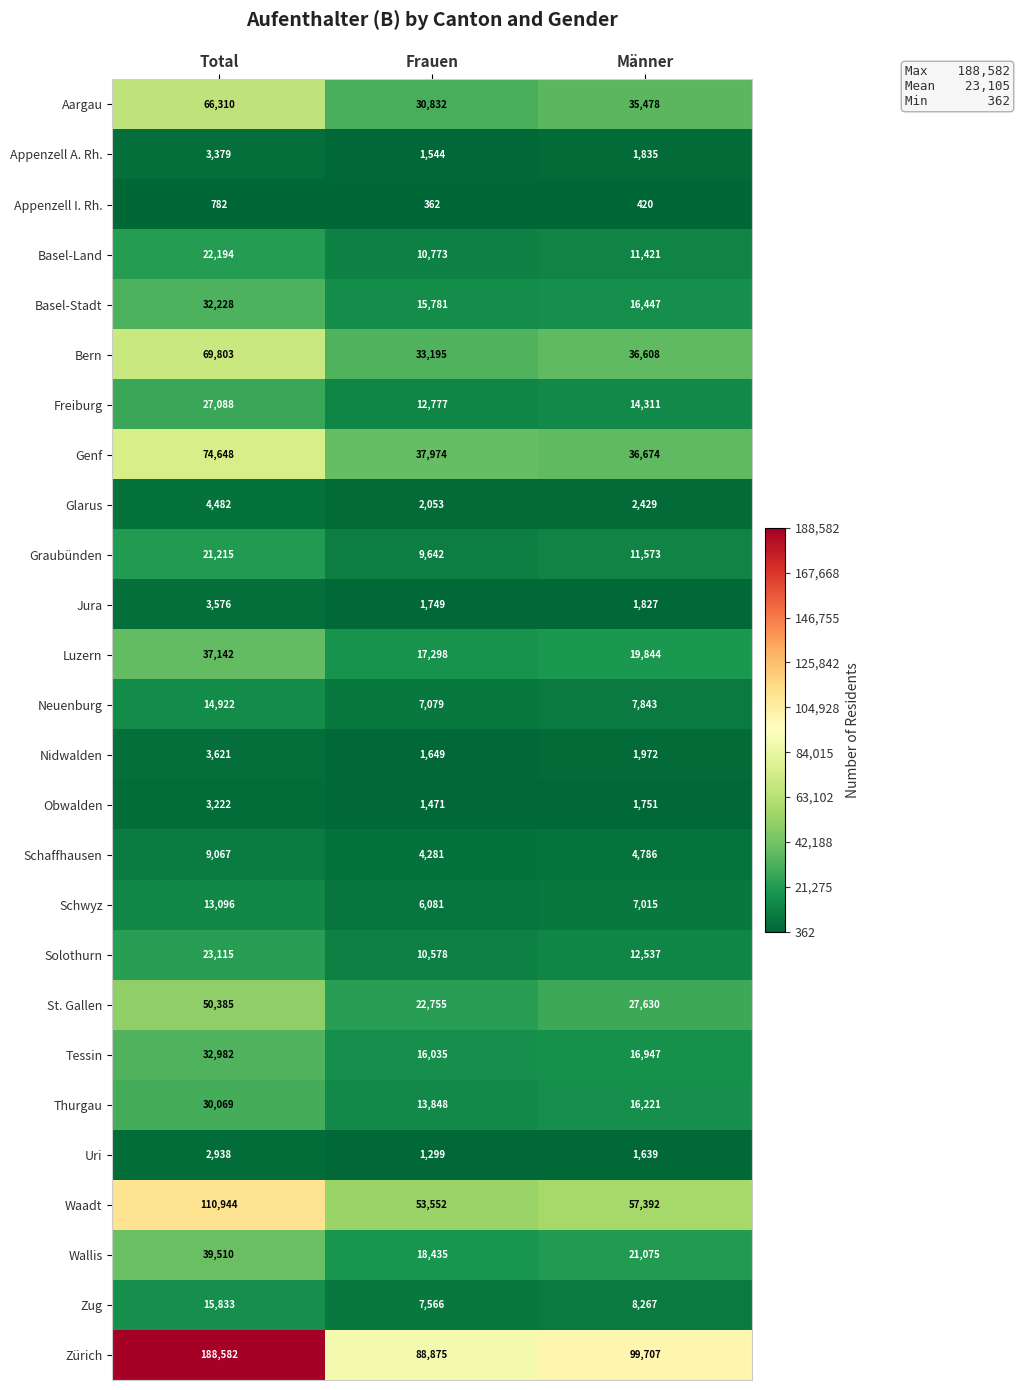

At which category does the chart reach its minimum across all series?

Frauen